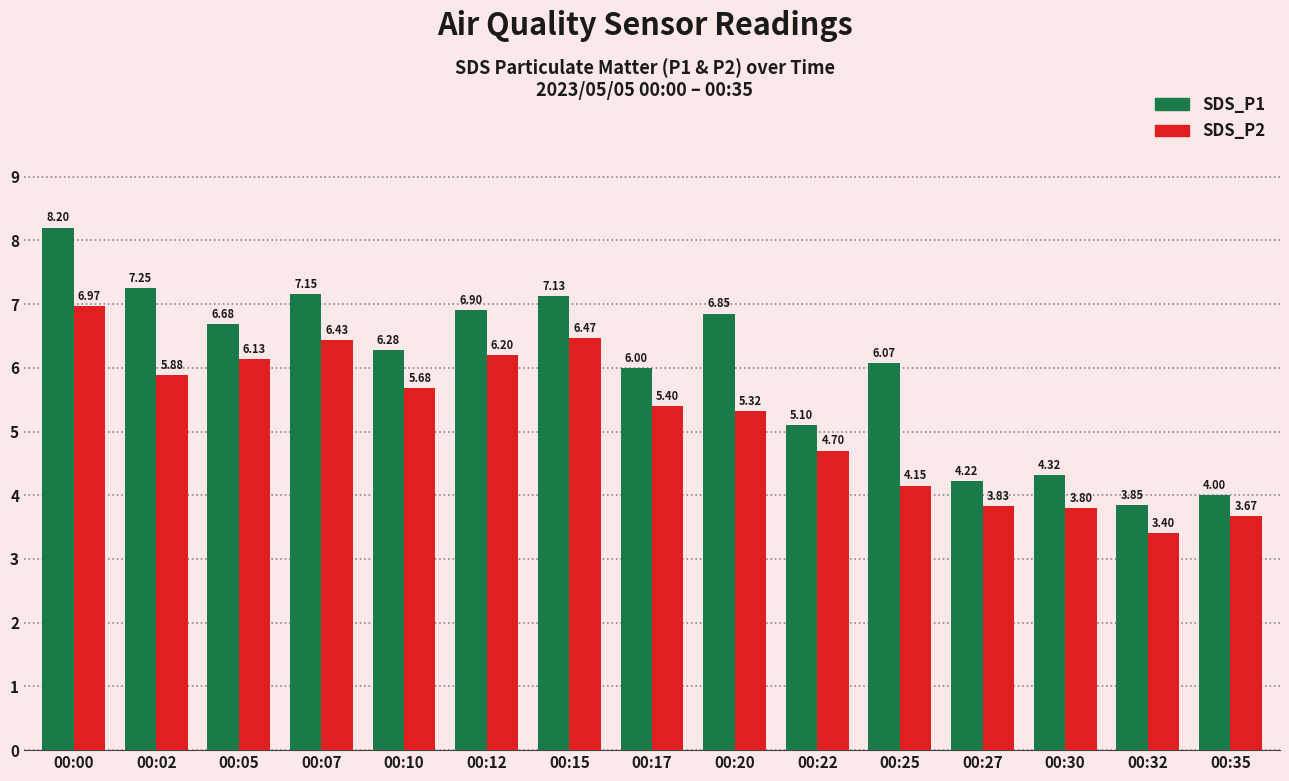

Which series has the largest range (max minus min)?

SDS_P1